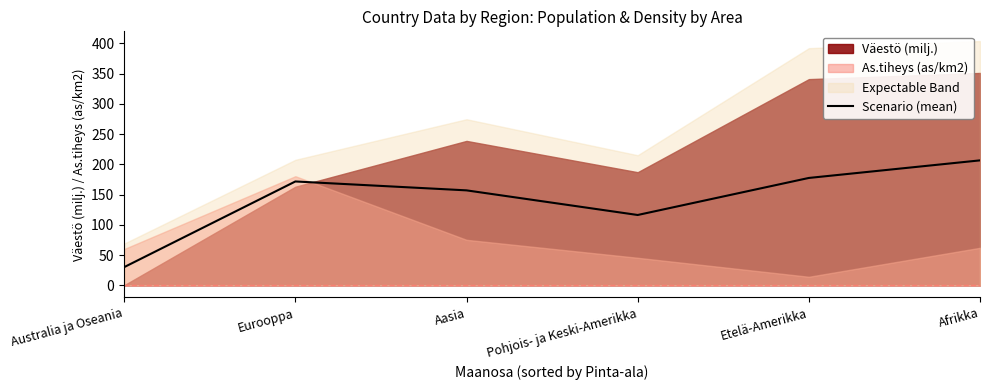

What is the difference between the second highest and minimum values?

147.4